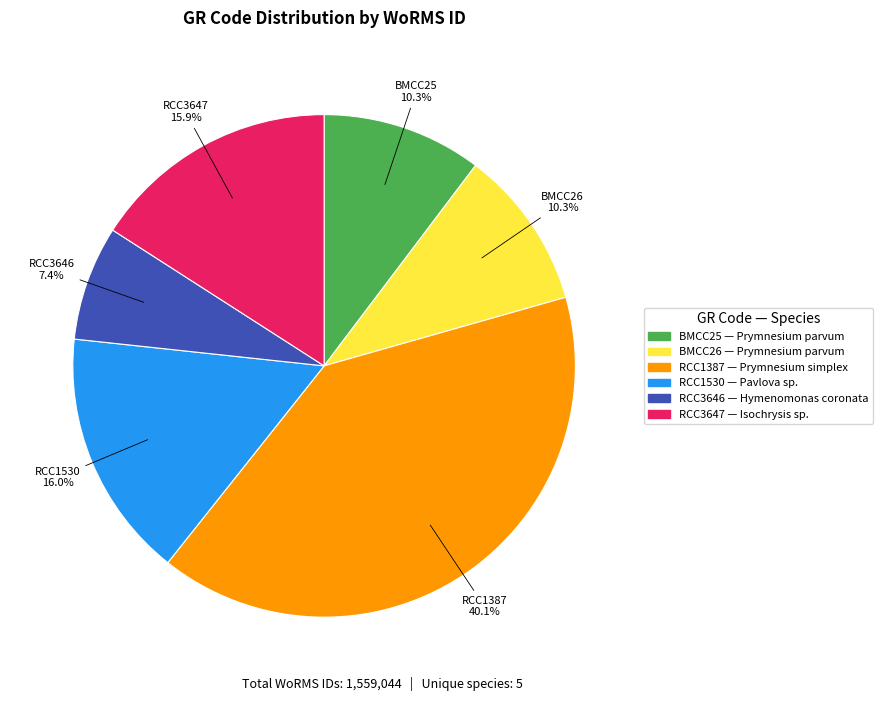

Is it true that RCC1387 is 40% of the pie?

True